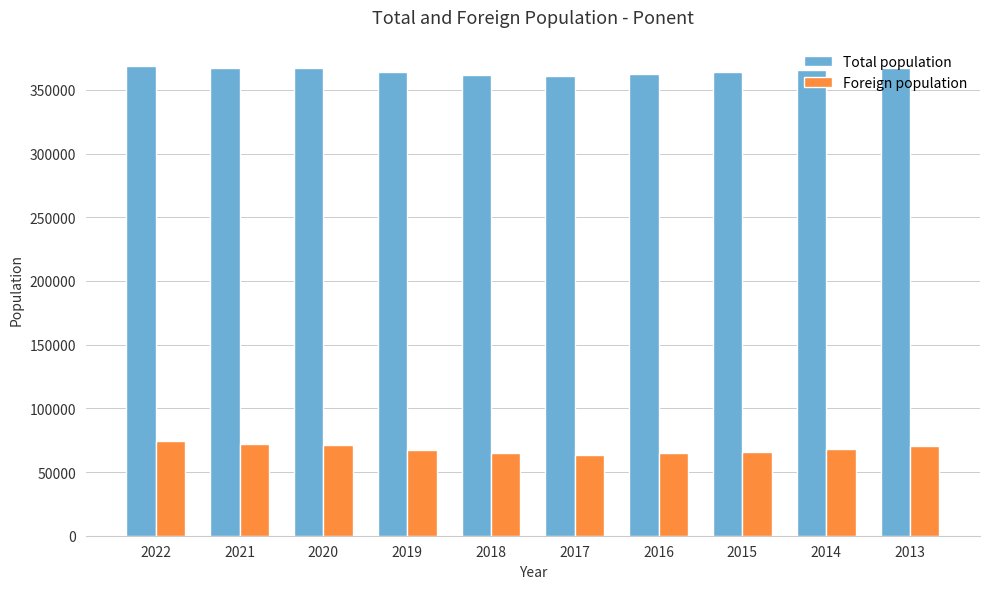

What is the difference between the maximum and minimum values in the Foreign population series?

10585